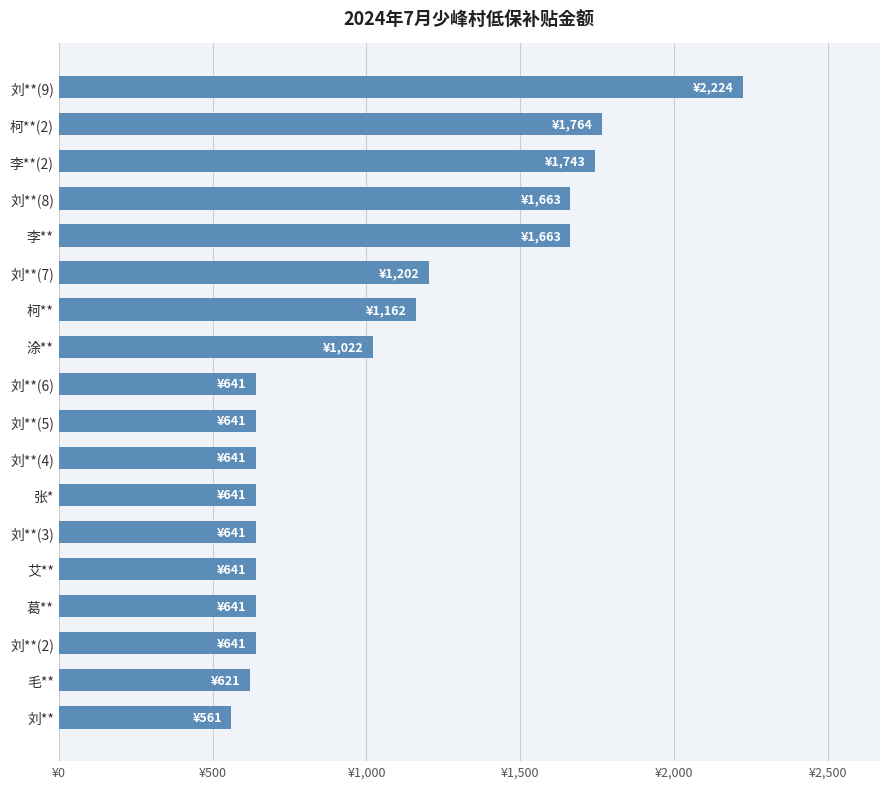

Where is the data nearest to the value 1392?

刘**(7)